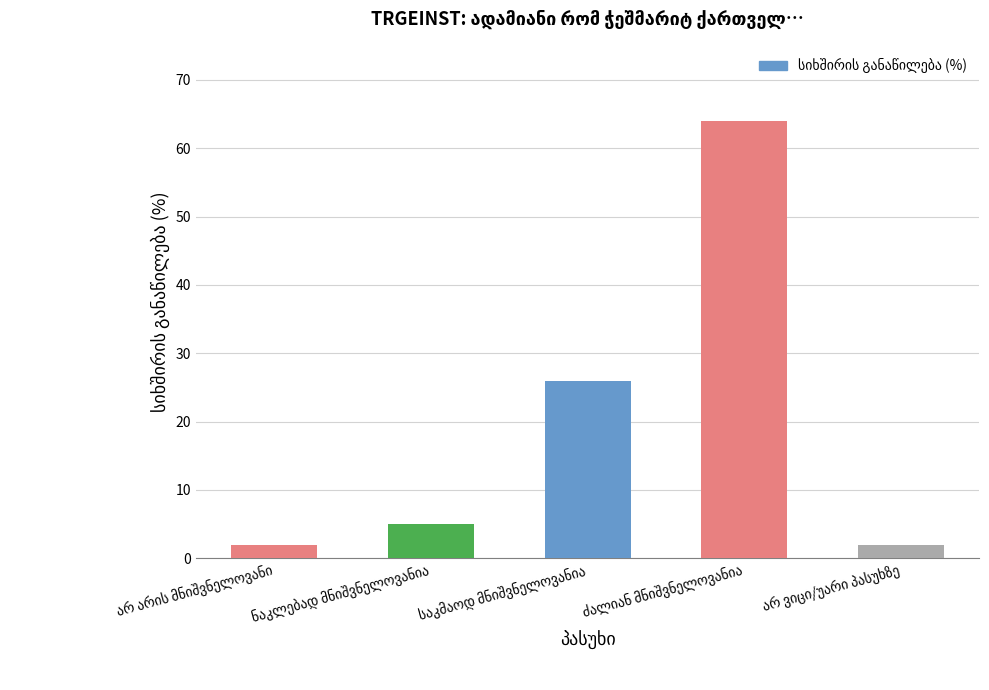

What is the value of the 3rd bar from the left?

26